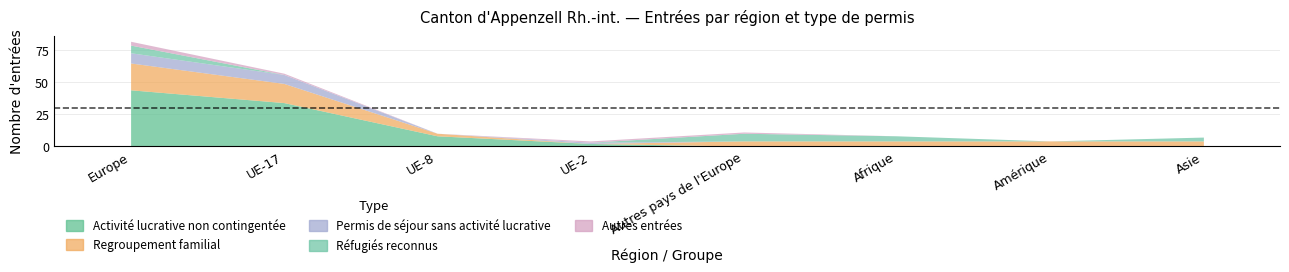

Reading left to right, list all the values displayed in this chart.

Activité lucrative non contingentée: Europe=44	UE-17=34	UE-8=8	UE-2=2	Autres pays de l'Europe=0	Afrique=0	Amérique=0	Asie=0
Regroupement familial: Europe=21	UE-17=15	UE-8=2	UE-2=0	Autres pays de l'Europe=4	Afrique=4	Amérique=4	Asie=4
Permis de séjour sans activité lucrative: Europe=8	UE-17=7	UE-8=0	UE-2=1	Autres pays de l'Europe=0	Afrique=0	Amérique=0	Asie=0
Réfugiés reconnus: Europe=6	UE-17=0	UE-8=0	UE-2=0	Autres pays de l'Europe=6	Afrique=4	Amérique=0	Asie=3
Autres entrées: Europe=3	UE-17=1	UE-8=0	UE-2=1	Autres pays de l'Europe=1	Afrique=0	Amérique=0	Asie=0